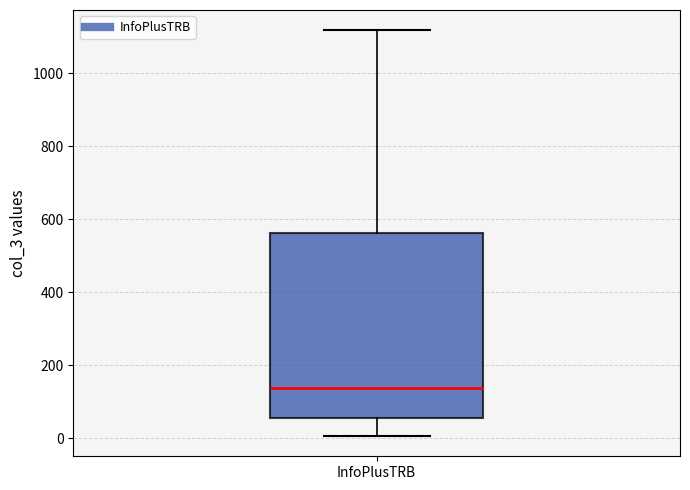

Where does the upper whisker of the box for InfoPlusTRB end on the y-axis? The values are not printed on the chart, so give them approximately, as read against the axis.

1120